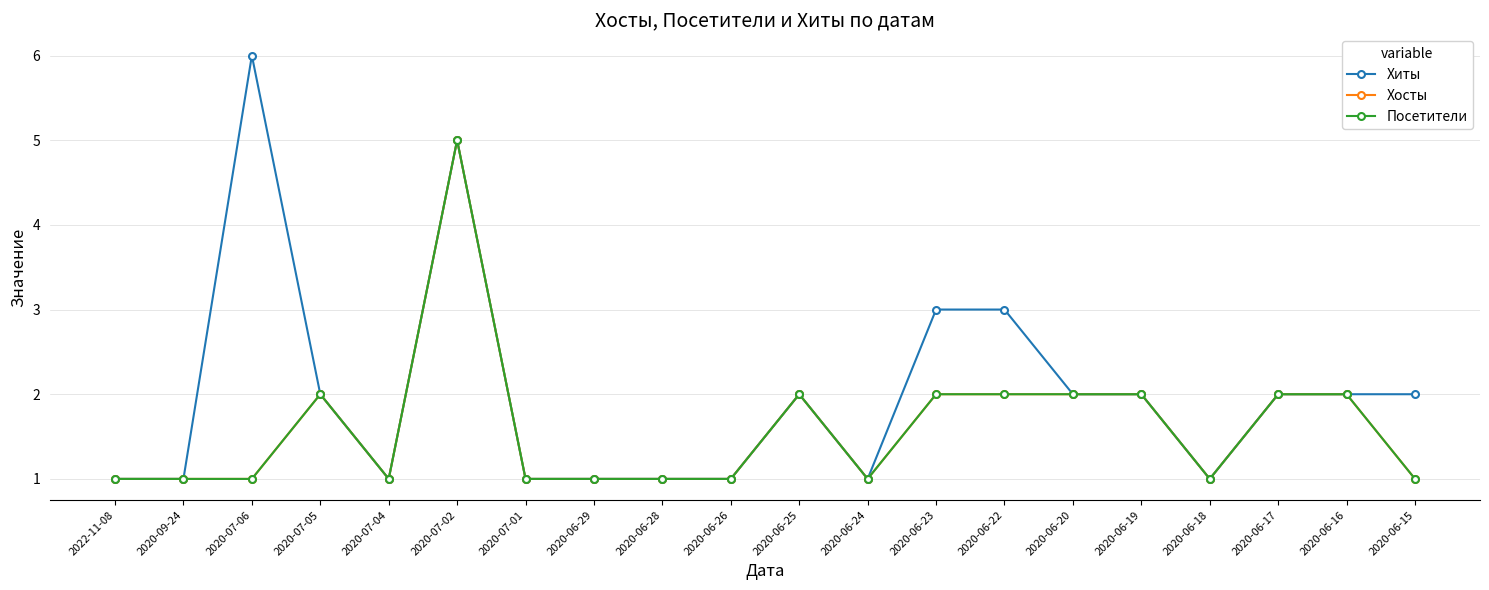

At which label does Хосты reach its peak?

2020-07-02